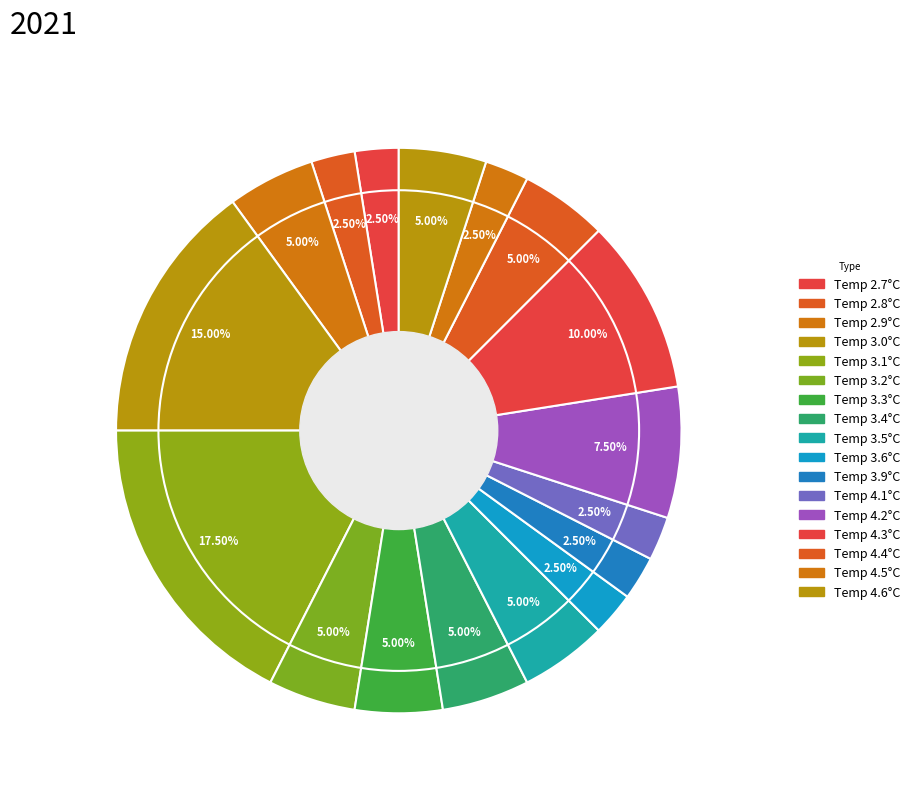

How many slices are in this pie chart?

17